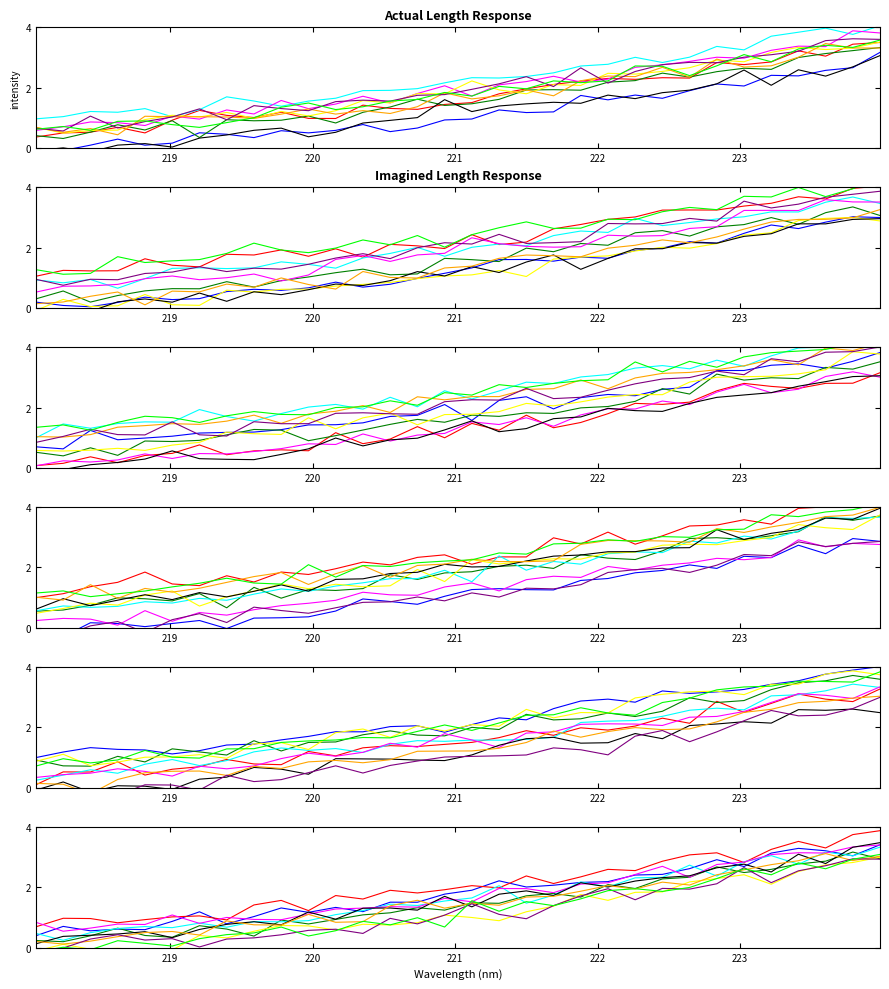

The value of 222-224nm at 19 is 0.7. True or false?

False